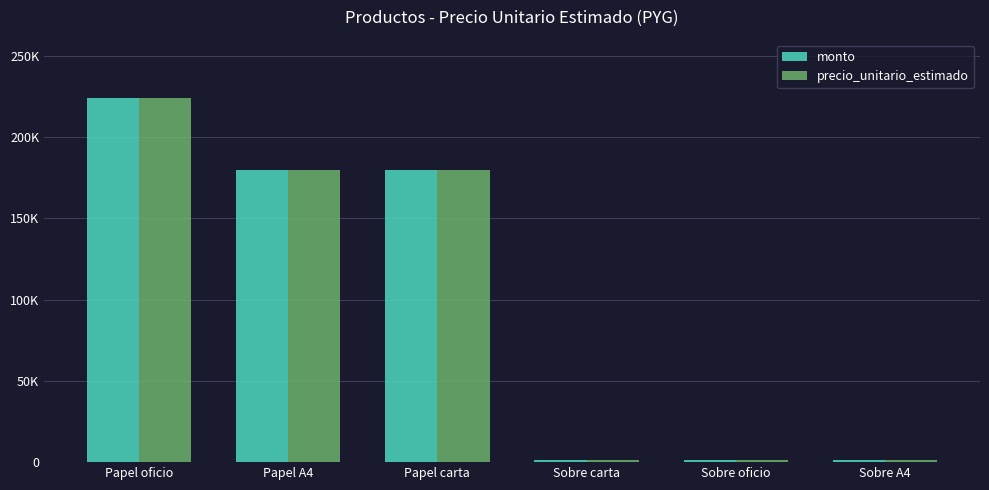

At which label does precio_unitario_estimado reach its peak?

Papel oficio